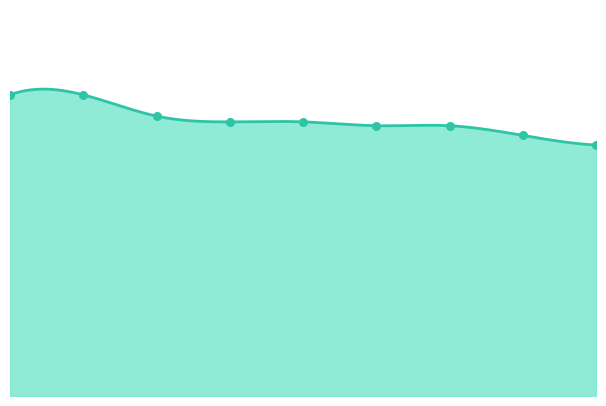

Approximately how many times larger is the value at 4 compared to 0?

0.9